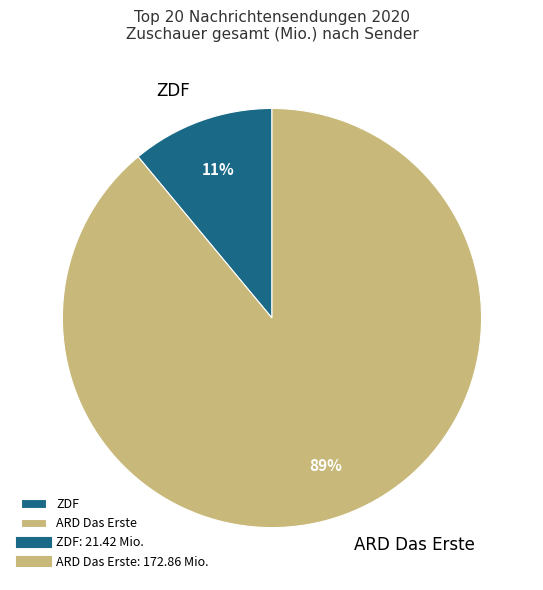

To the nearest percent, what percentage of the pie is ARD Das Erste?

89%